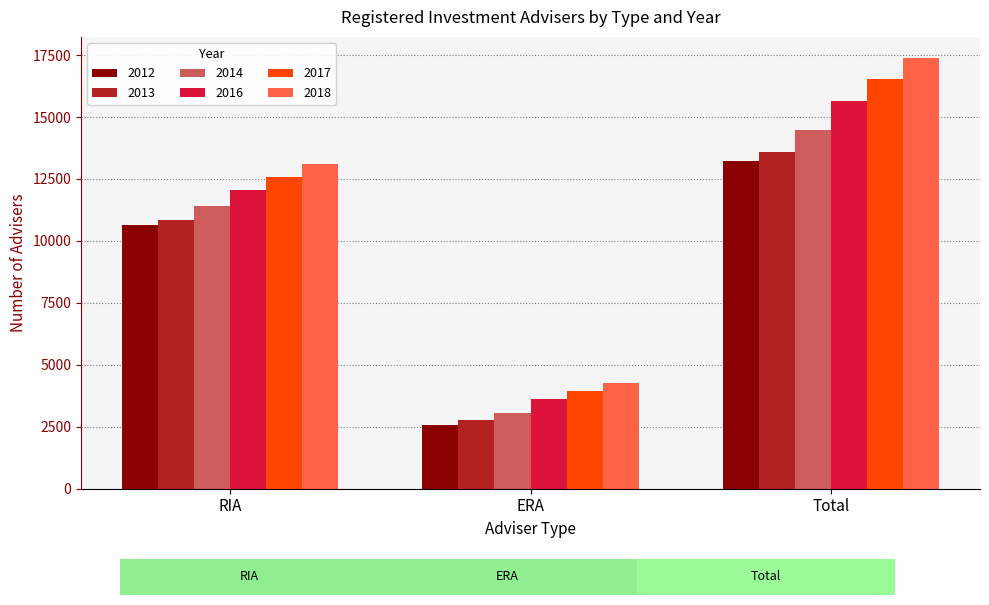

Which category has the lowest value across all series?

ERA